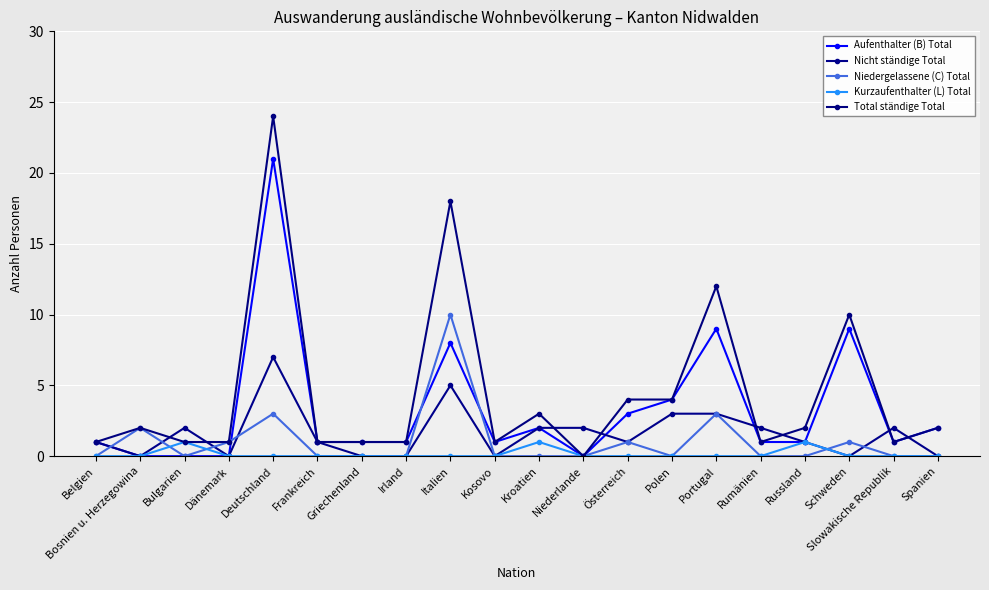

The value of Niedergelassene (C) Total at Kosovo is -4. True or false?

False